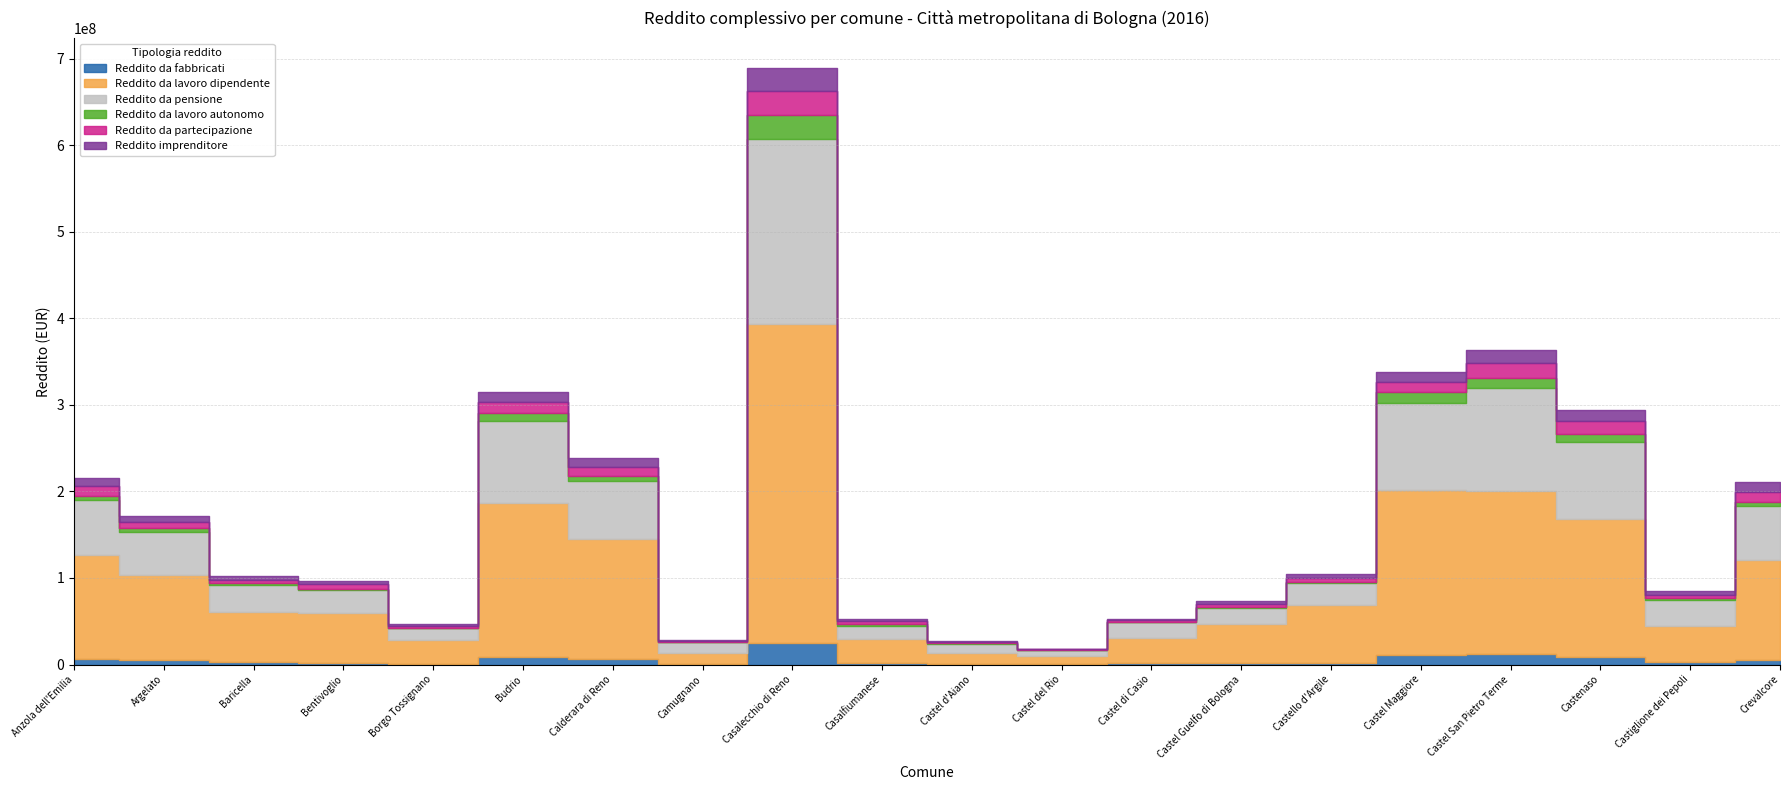

What is the spread (max minus min) of values at Borgo Tossignano?

26818499